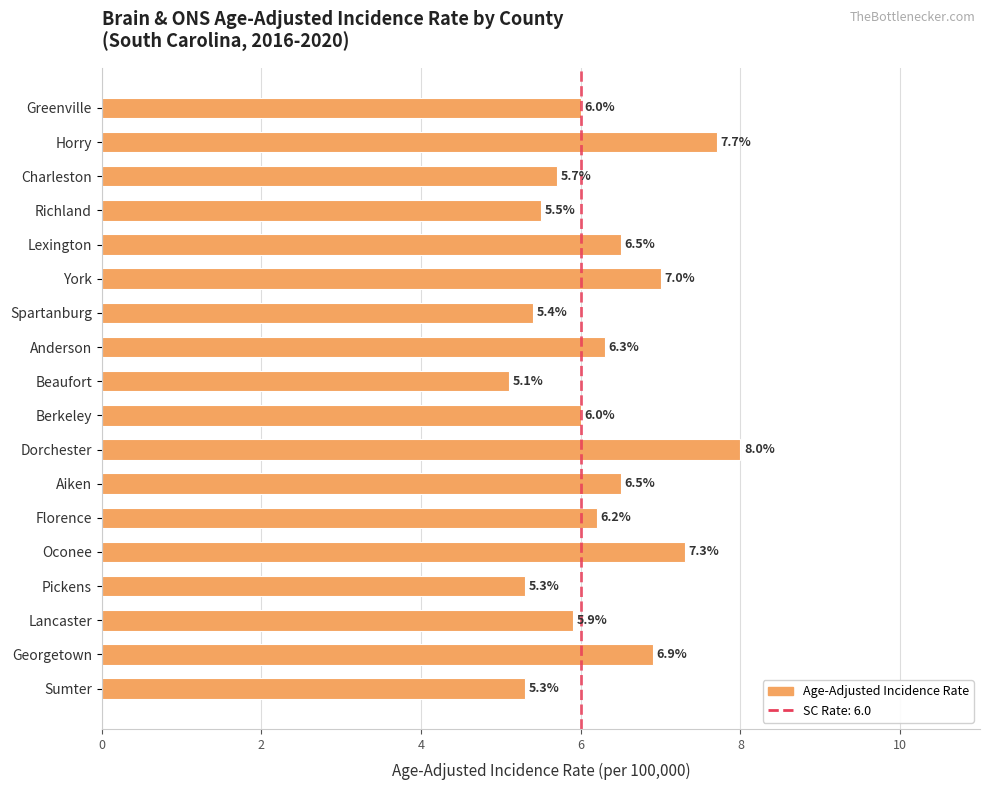

What position from the bottom is Dorchester?

8